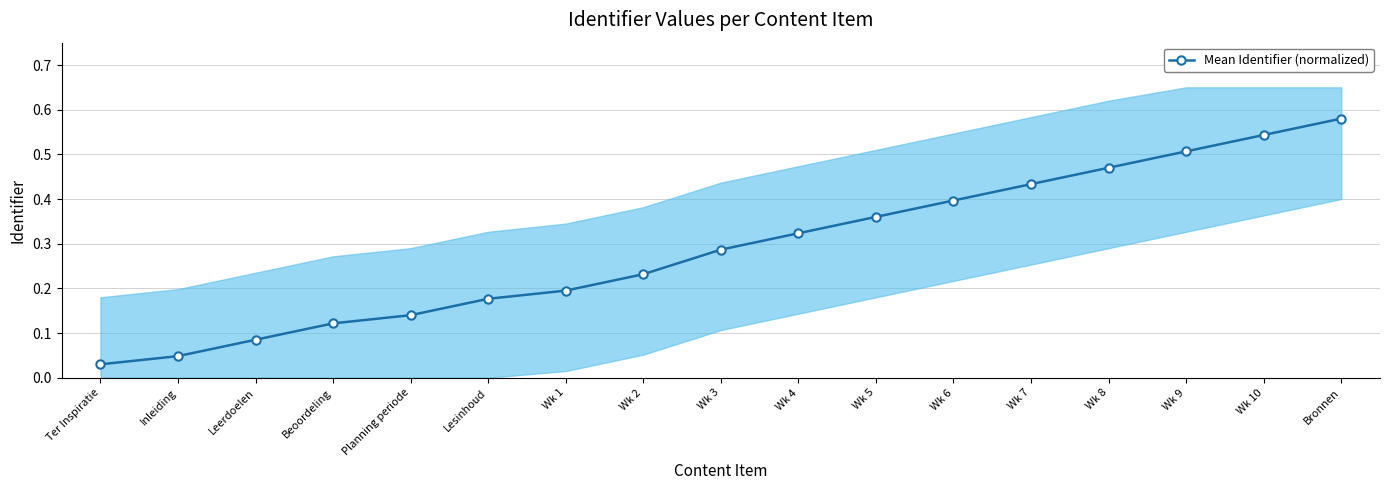

True or false: there are more than 1 points higher than both neighbors.

False